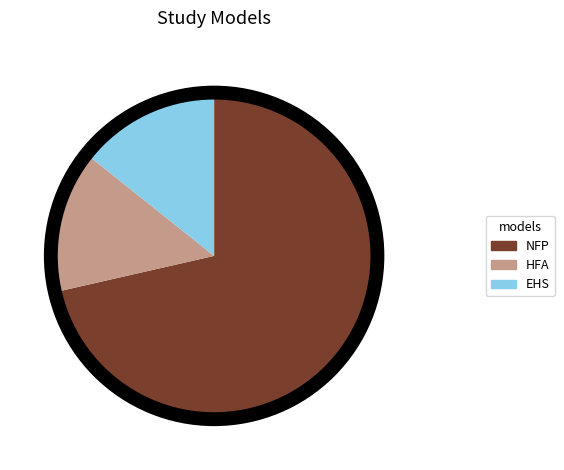

Between NFP and HFA, which is larger?

NFP